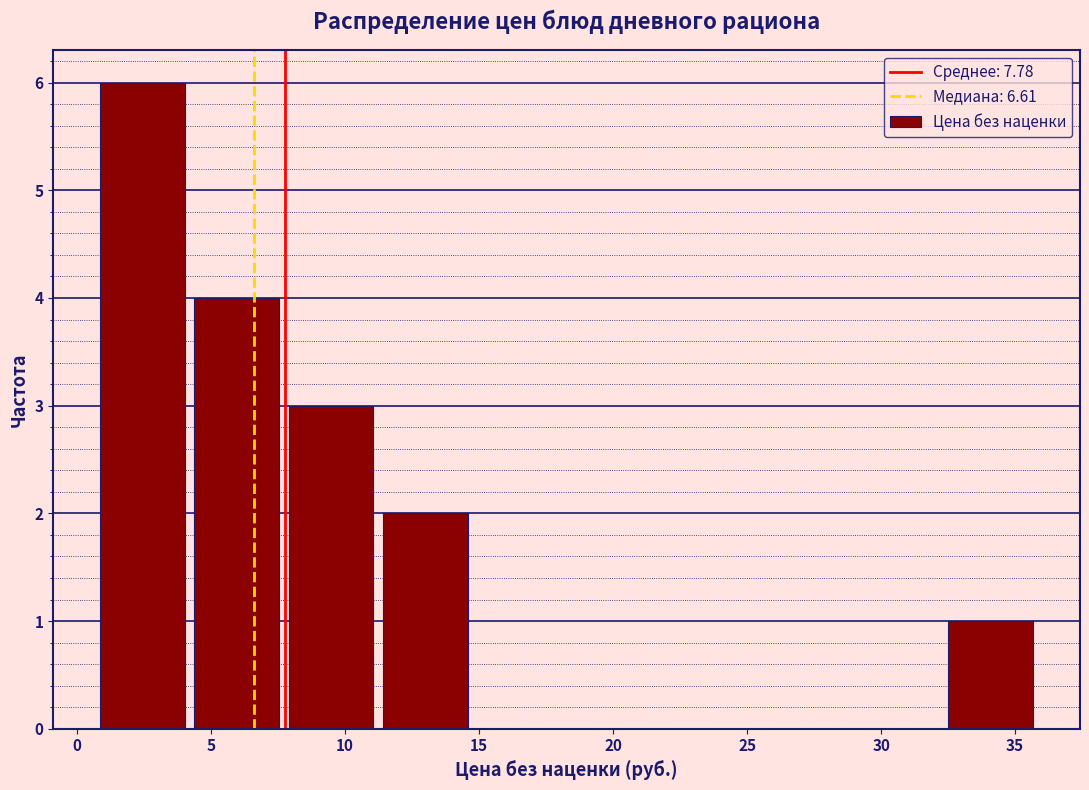

Which range on the x-axis has the tallest bar?

1.0 to 4.5